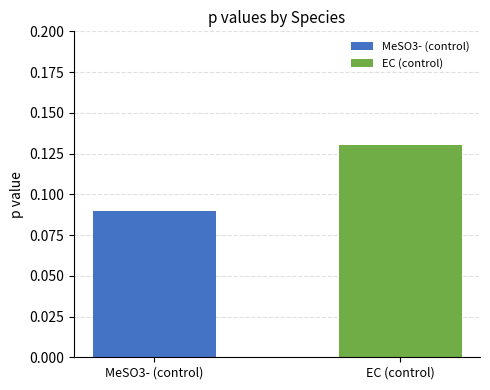

List the series in order of their peak value, highest first.

EC (control), MeSO3- (control)